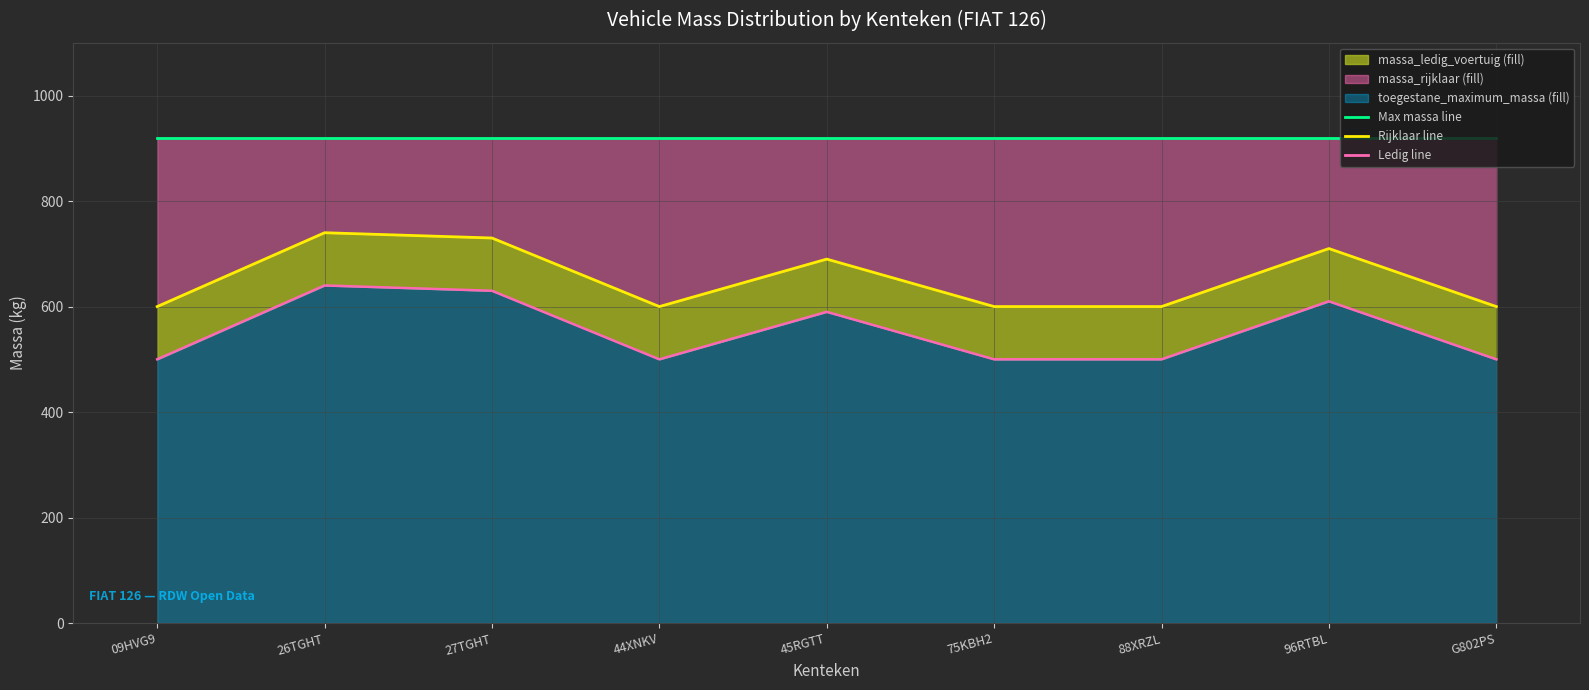

Rank the series at 45RGTT from lowest to highest value.

massa_ledig_line, massa_rijklaar_line, massa_max_line